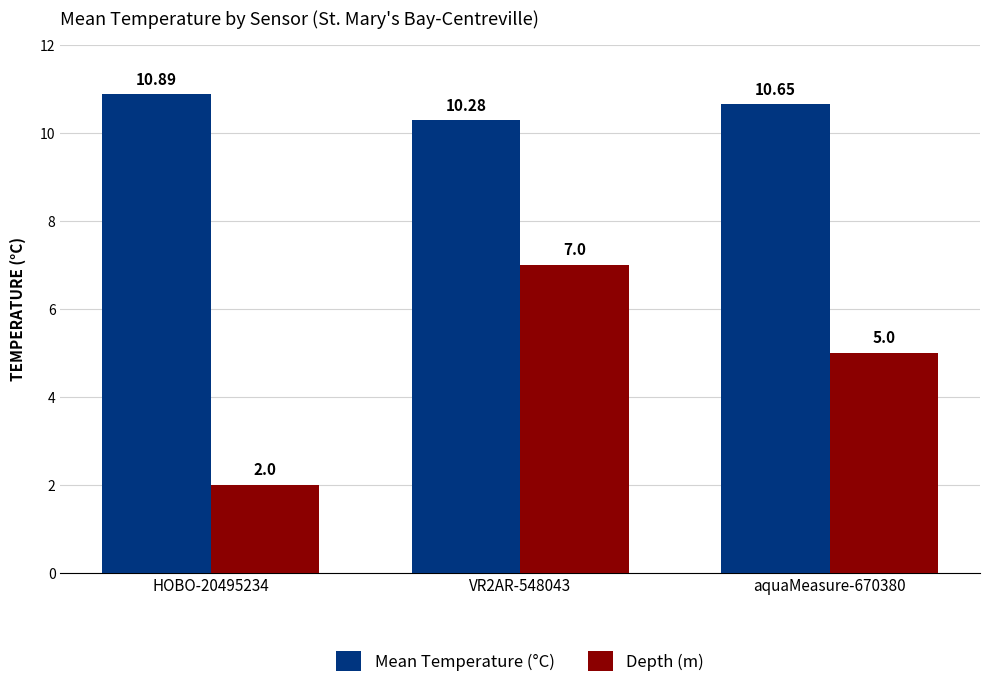

What are all the series names shown in the legend?

Mean Temperature (°C), Depth (m)